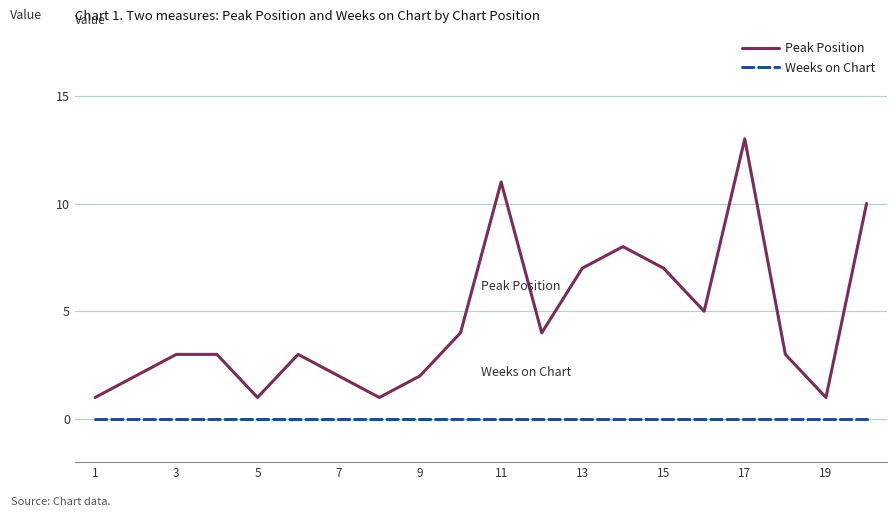

Which series has the widest spread of values?

Peak Position